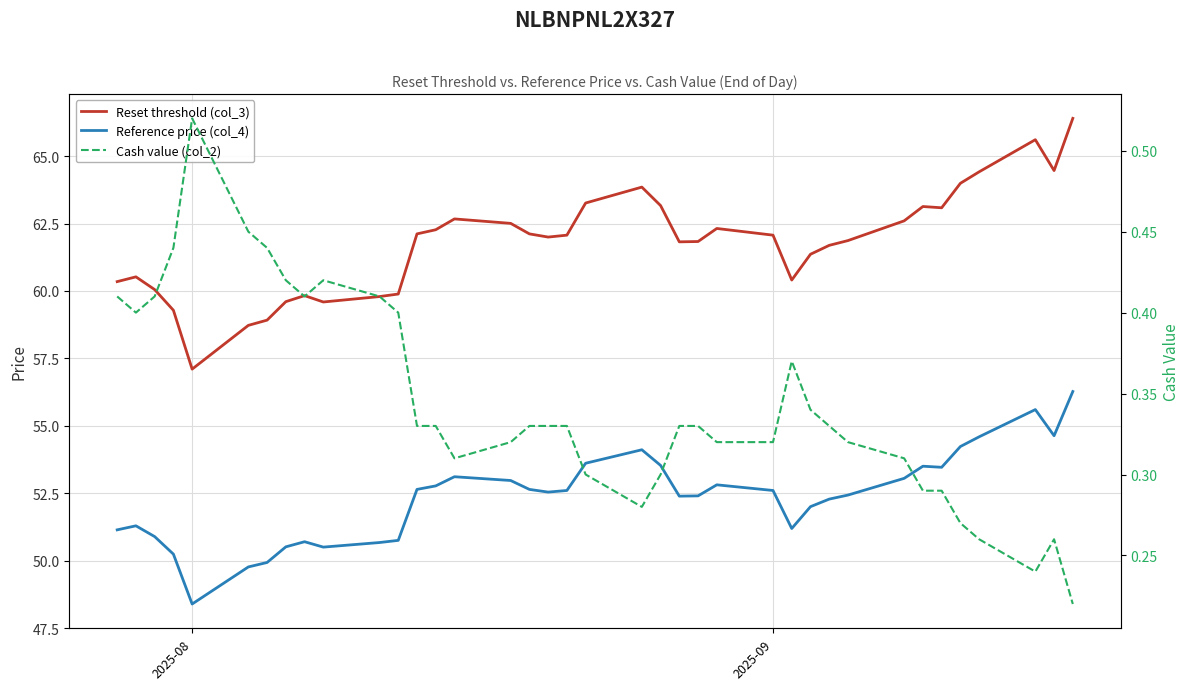

True or false: Reset threshold (col_3) and Cash value (col_2) intersect in this chart.

False